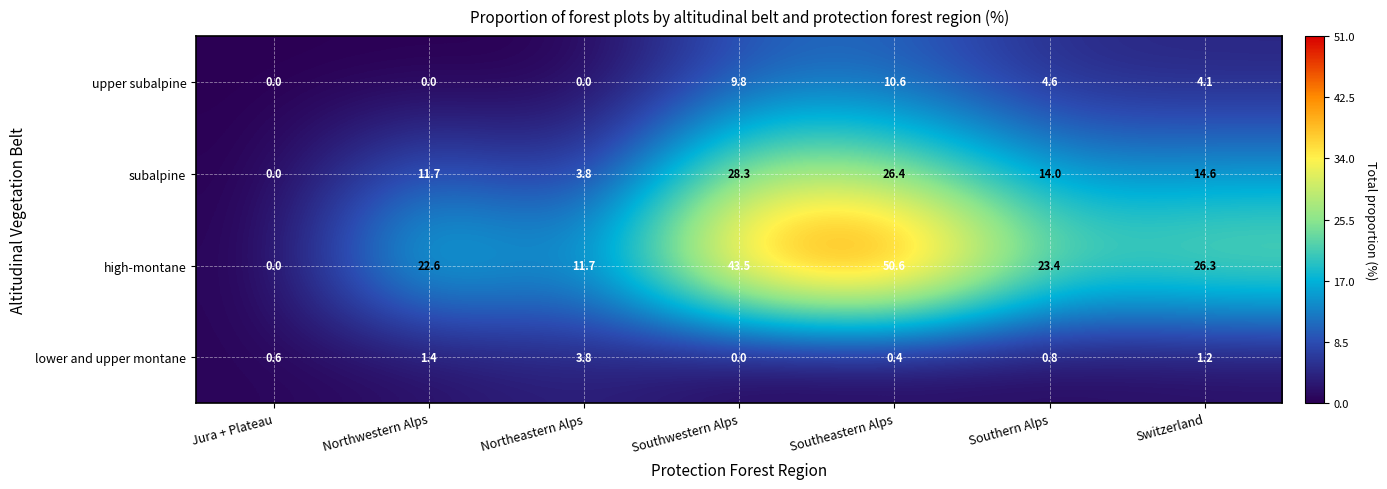

What value does the lower and upper montane series have at Northeastern Alps?

3.8